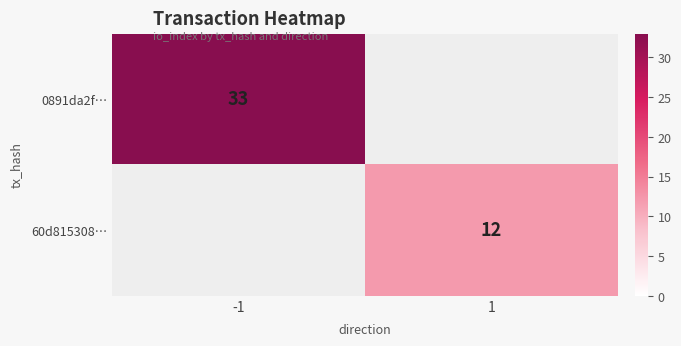

Is the value of 0891da2f… at -1 greater than the value of 60d815308… at 1?

Yes